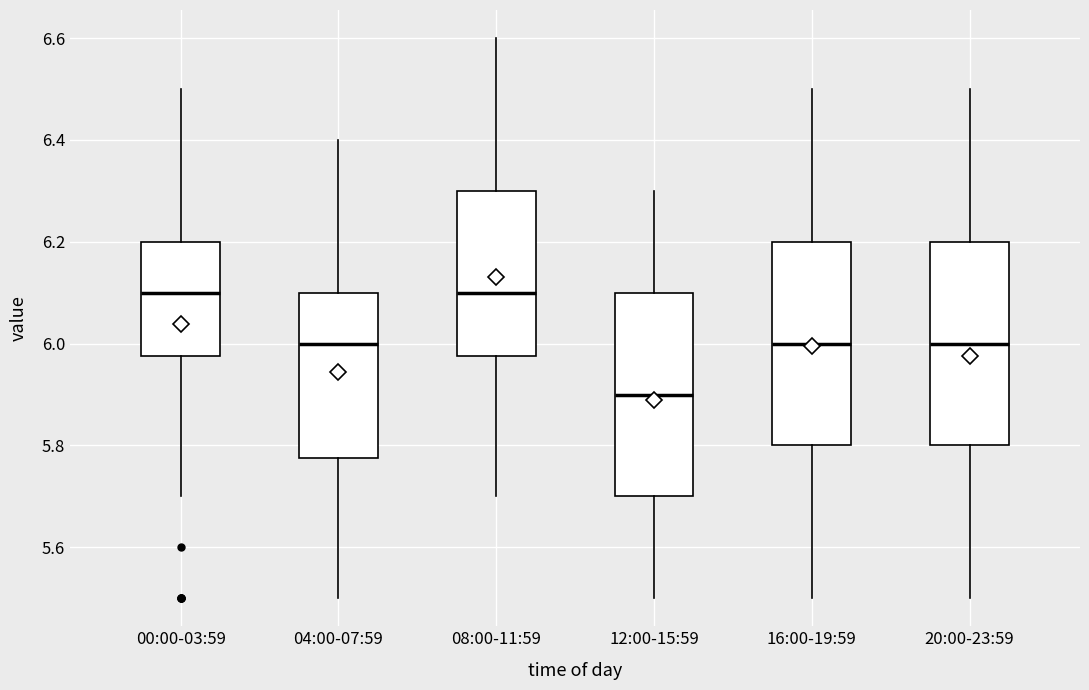

Reading left to right, transcribe this box plot: for each box, give where its median line is, the range the box spans, and where its two whiskers end, as read against the y-axis. The values are not printed on the chart, so give them approximately, as read against the axis.

00:00-03:59: median 6.10, box 5.98 to 6.20, whiskers 5.70 to 6.50
04:00-07:59: median 6.00, box 5.78 to 6.10, whiskers 5.50 to 6.40
08:00-11:59: median 6.10, box 5.98 to 6.30, whiskers 5.70 to 6.60
12:00-15:59: median 5.90, box 5.70 to 6.10, whiskers 5.50 to 6.30
16:00-19:59: median 6.00, box 5.80 to 6.20, whiskers 5.50 to 6.50
20:00-23:59: median 6.00, box 5.80 to 6.20, whiskers 5.50 to 6.50